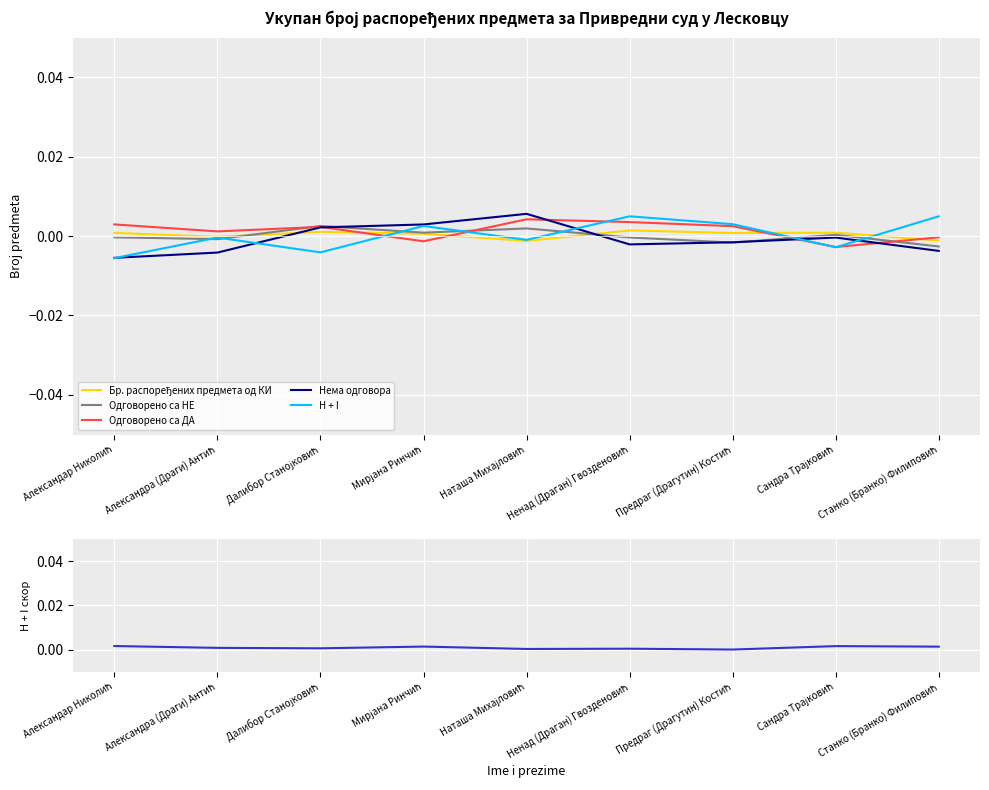

At which category does H + I reach its first local peak?

Мирјана Ринчић